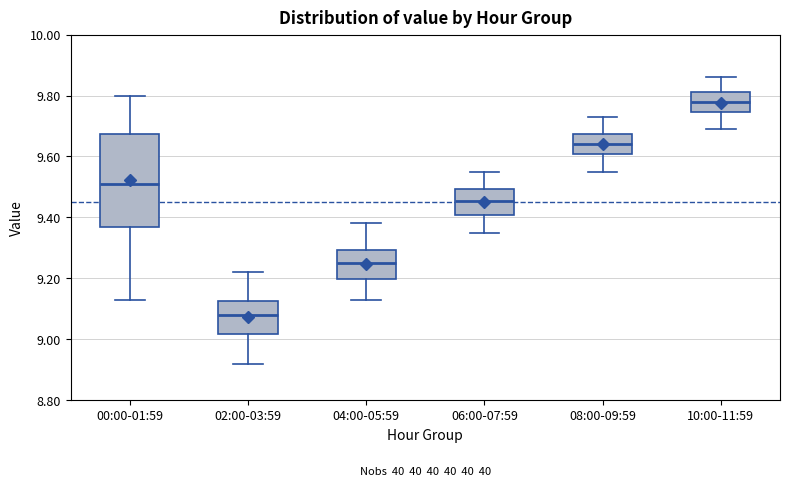

Which box has the highest median line?

10:00-11:59